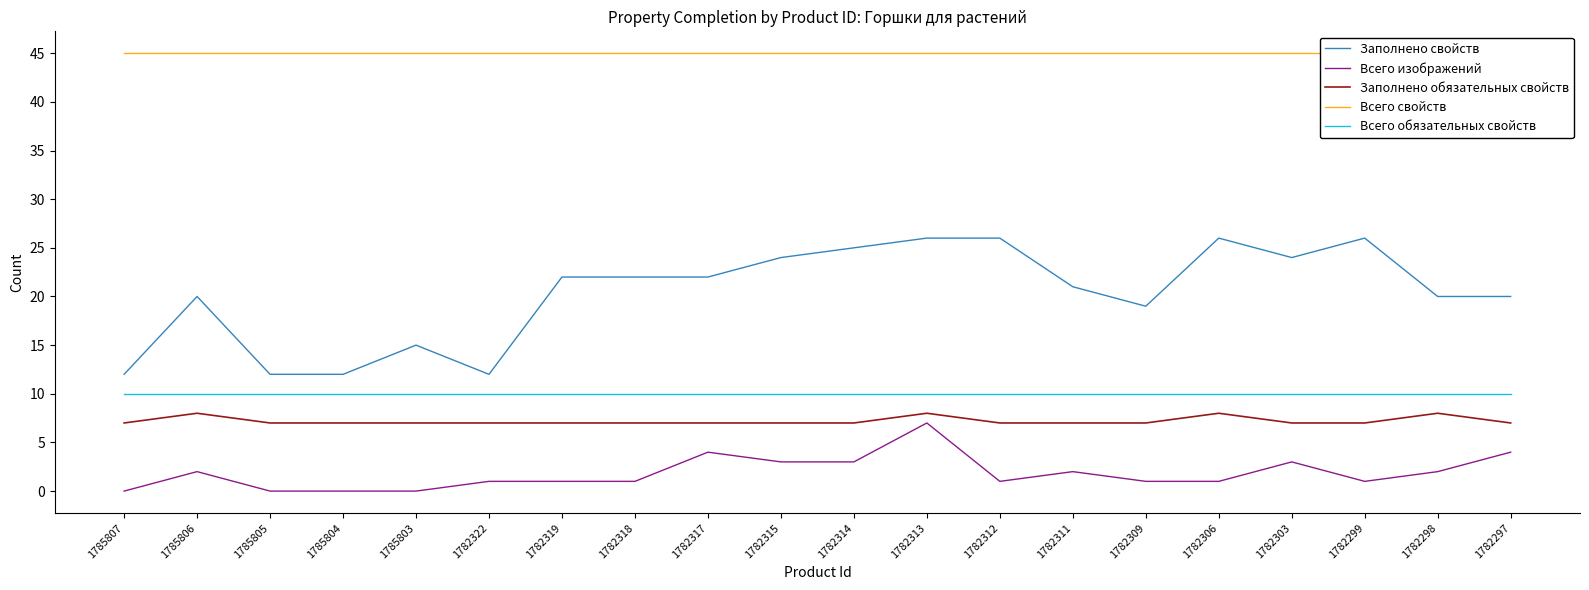

True or false: Всего изображений has a value of 1 at 1782309.

True